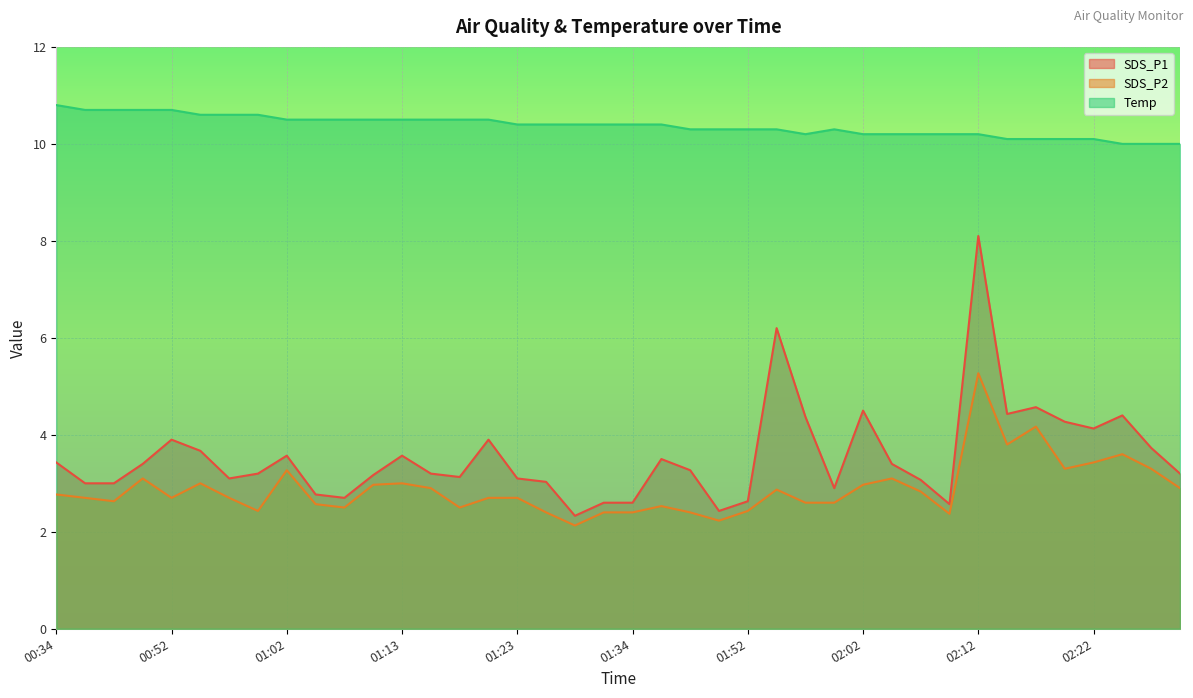

True or false: SDS_P2 and SDS_P1 cross at least once.

False